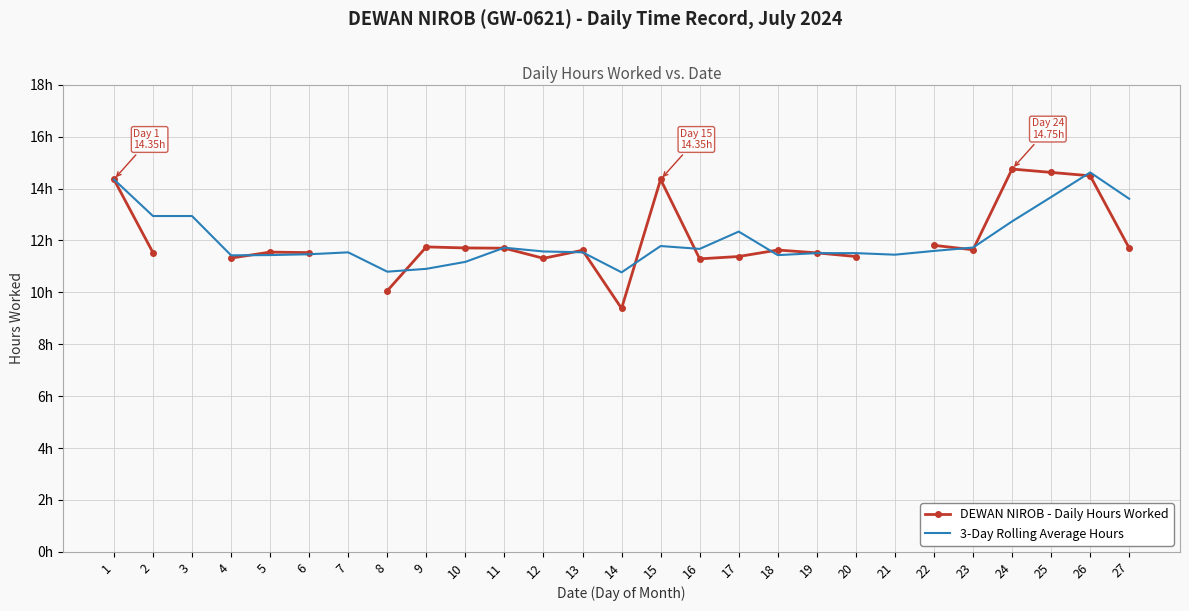

Is the value of DEWAN NIROB - Daily Hours Worked at 6 greater than the value of 3-Day Rolling Average Hours at 5?

Yes